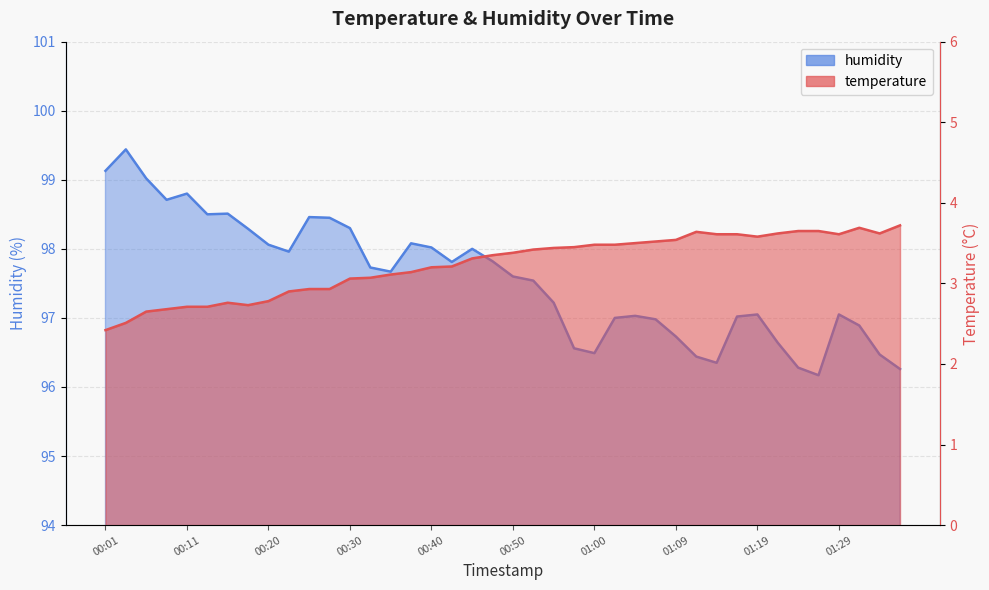

At which label is temperature closest to 3?

00:30